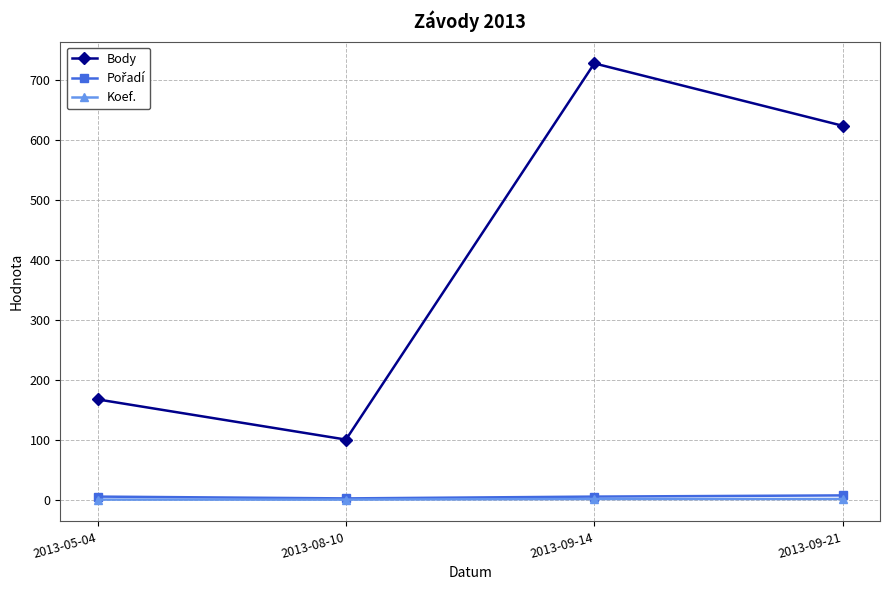

What is the label of the 4th point from the right?

2013-05-04